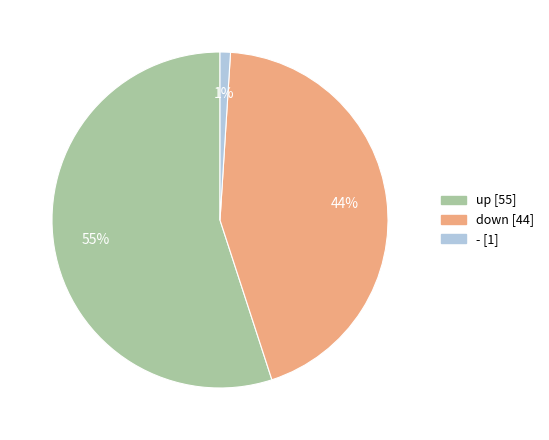

Rank the categories by value from highest to lowest.

up, down, -